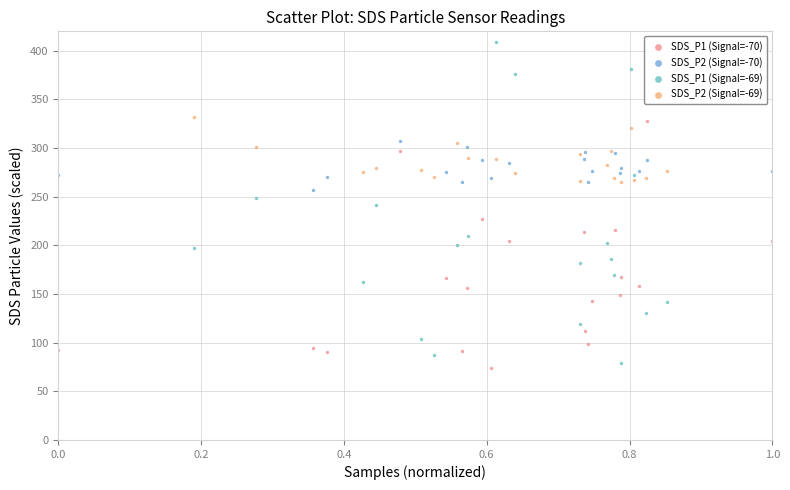

Which series has the widest spread of Y values?

SDS_P1 (Signal=-69)